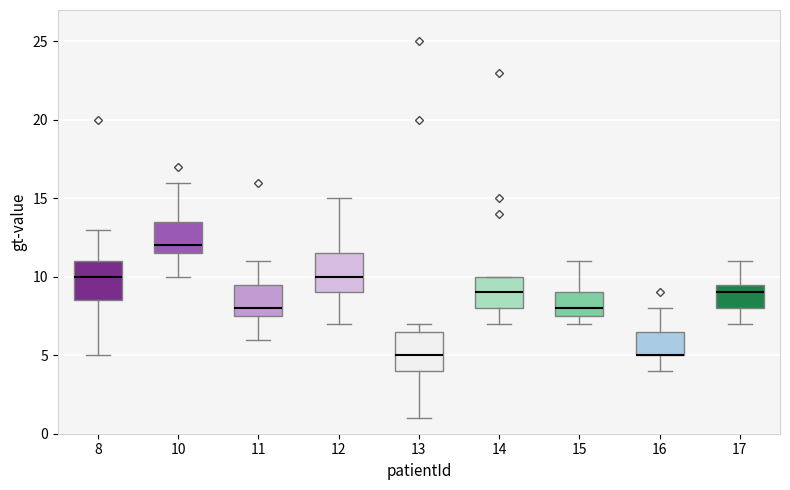

Where does the median line of the box at x = 15 sit on the y-axis? The values are not printed on the chart, so give them approximately, as read against the axis.

8.0